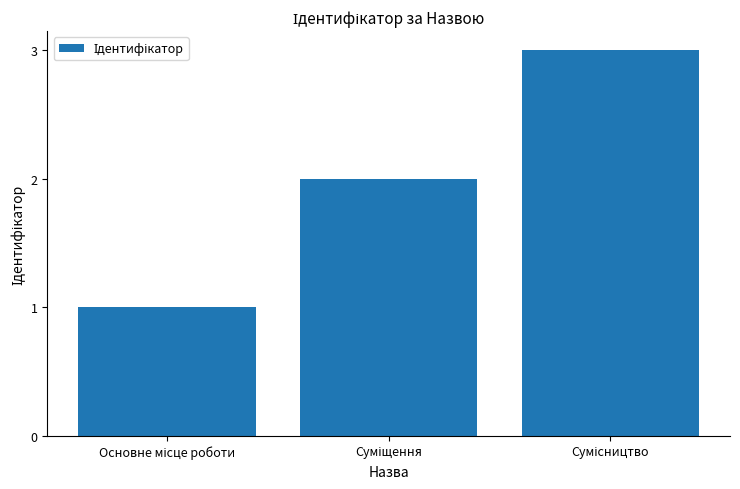

What is the sum of all values?

6